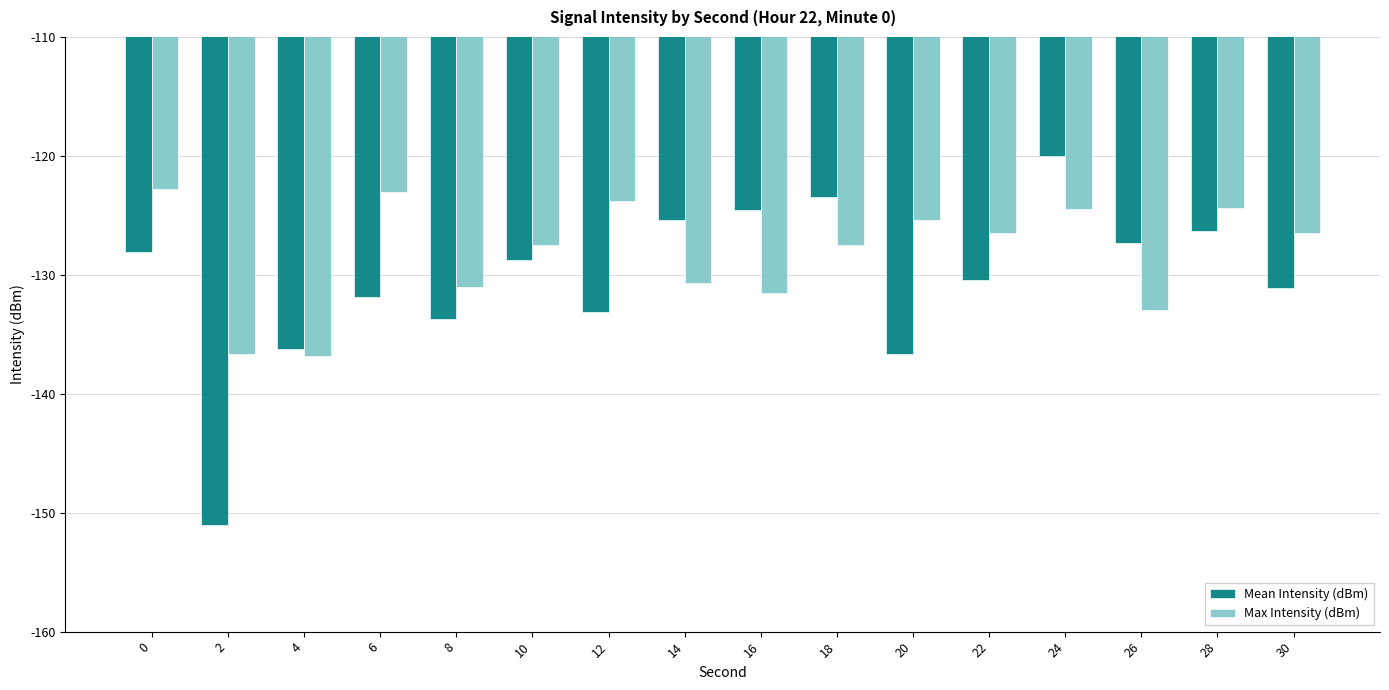

Is it true that Mean Intensity (dBm) equals -120.0 at 24?

True